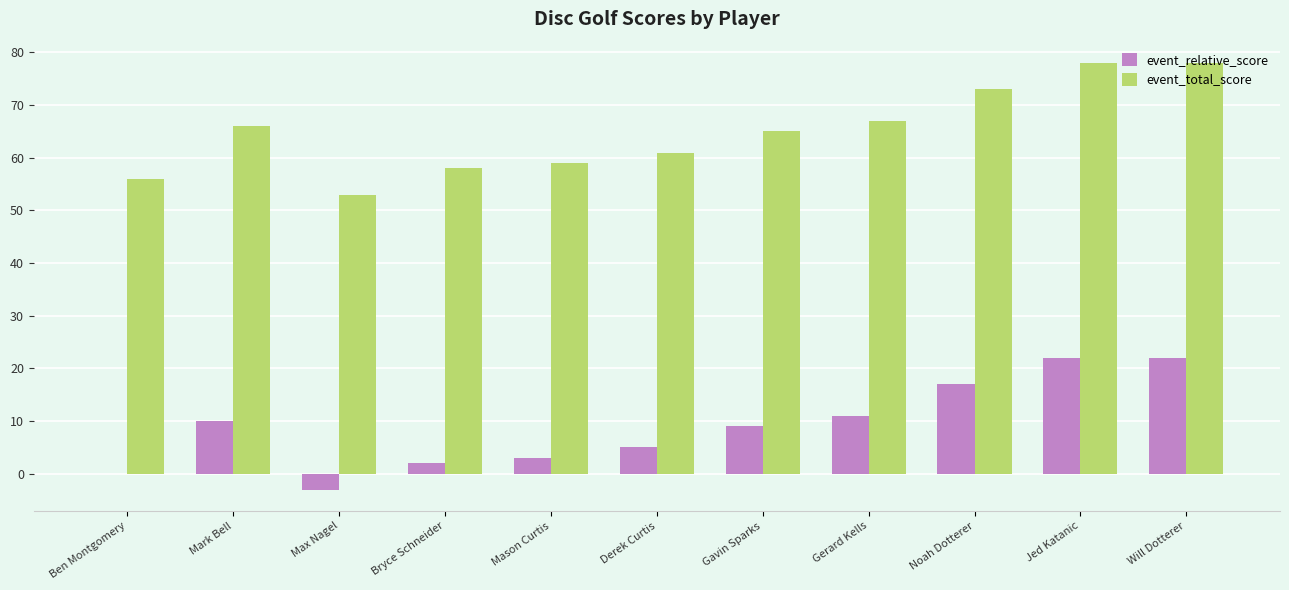

The value of event_relative_score at Mark Bell is 10. True or false?

True